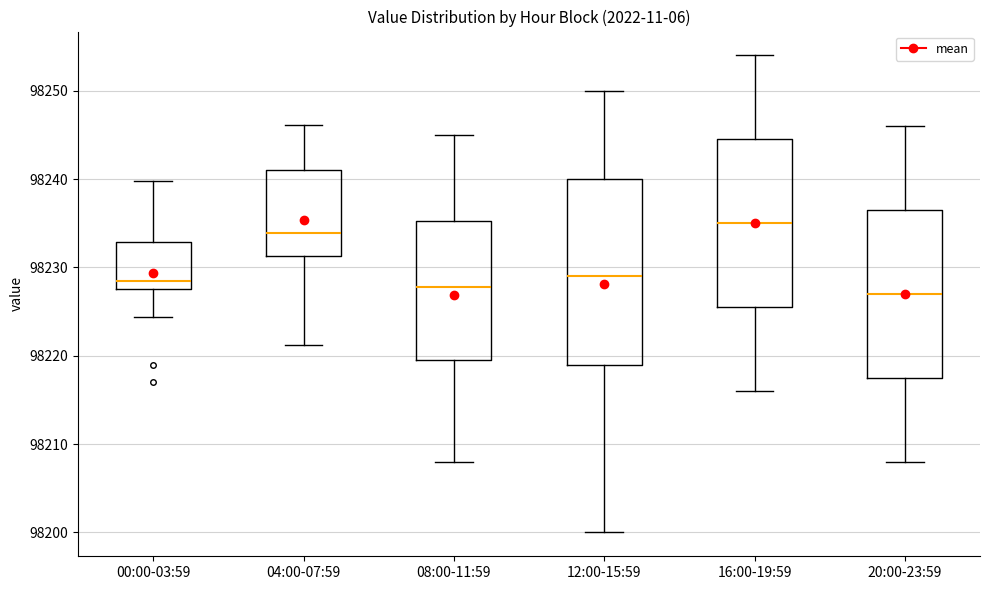

Which box is the tallest, from its lower edge to its upper edge?

12:00-15:59